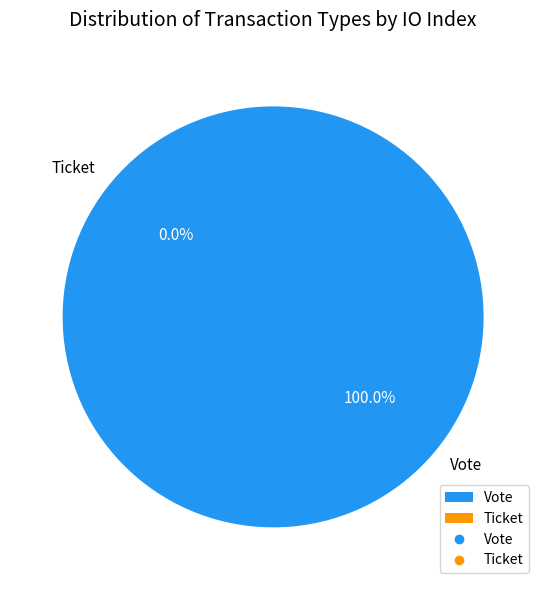

How many segments does this pie chart have?

2